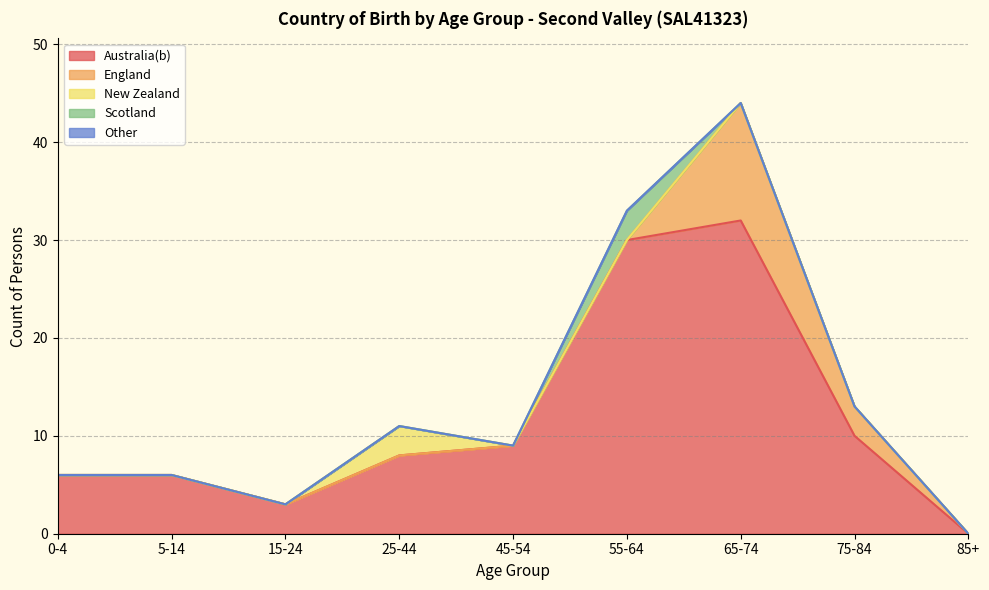

Between 15-24 and 75-84, which is larger?

75-84